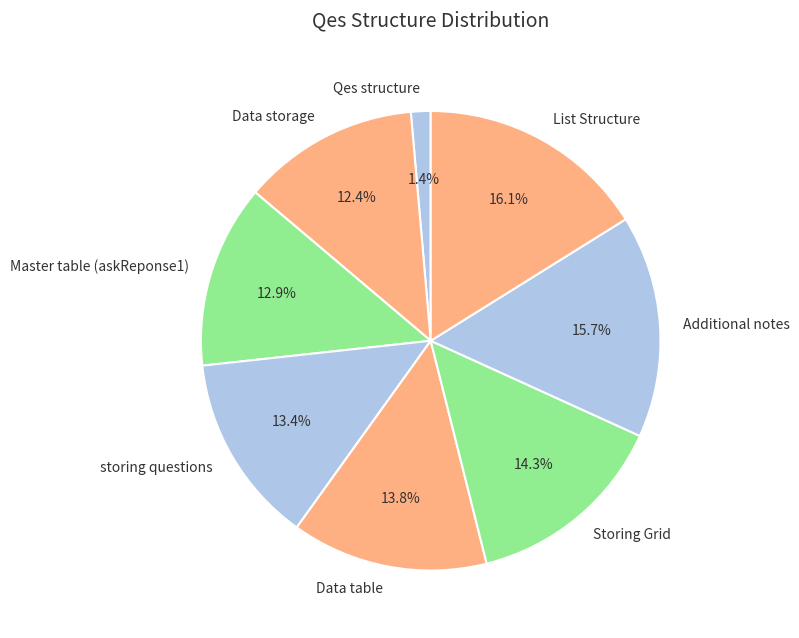

To the nearest percent, what is the difference between the Qes structure and List Structure slice percentages?

15%